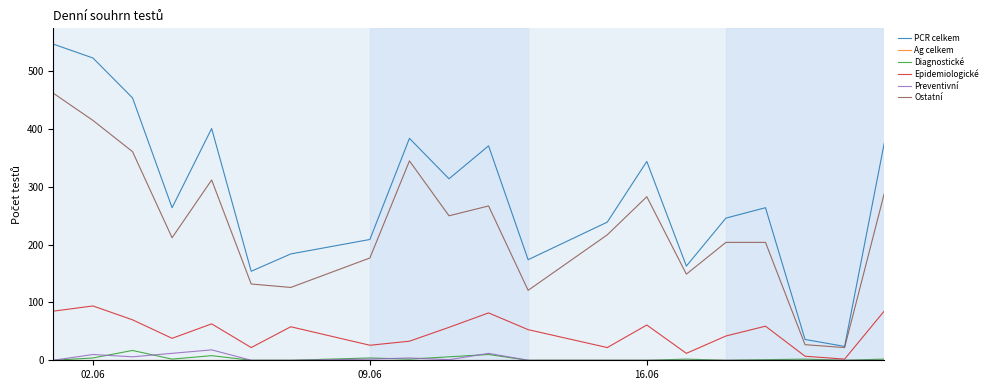

What is the maximum value for Ostatní?

462